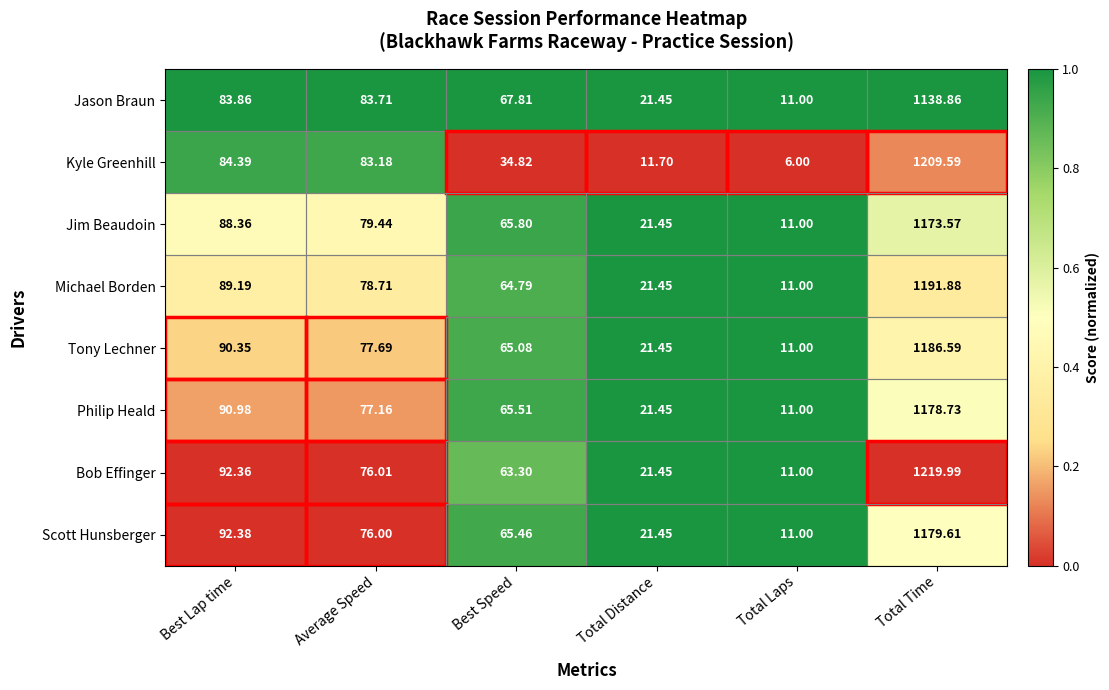

What is the spread (max minus min) of values at Total Laps?

5.0